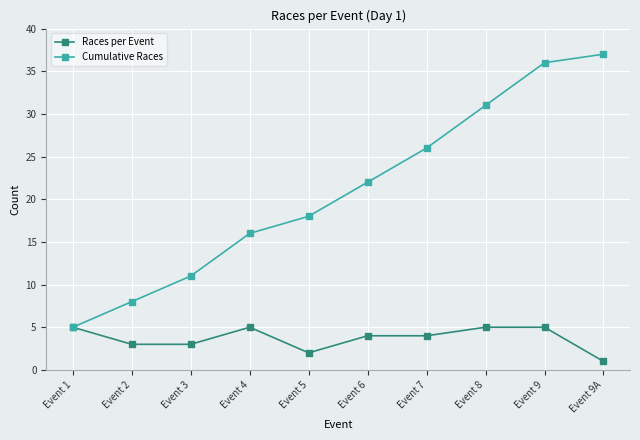

What is the label of the 6th point from the right?

Event 5